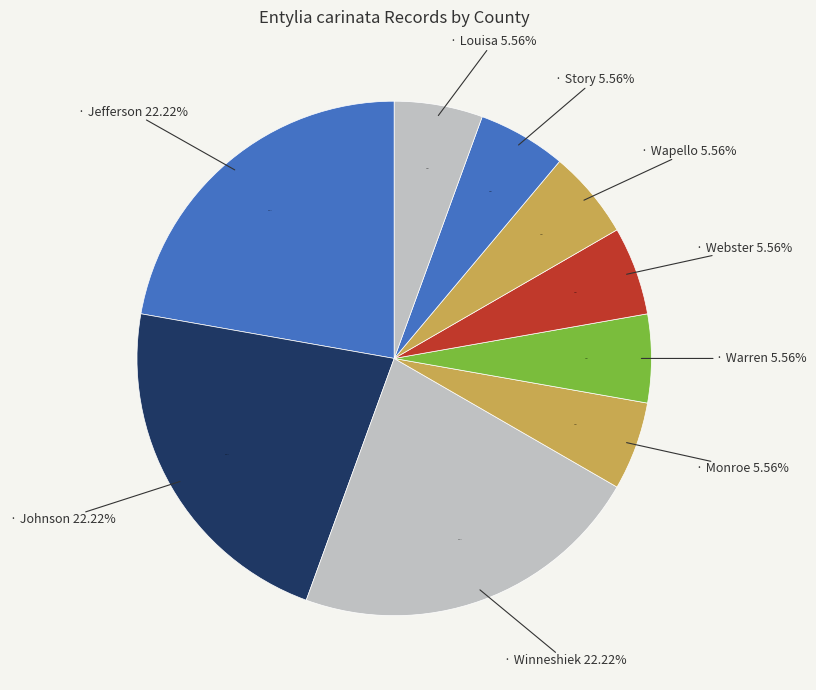

Does Warren represent more than half of the total?

No